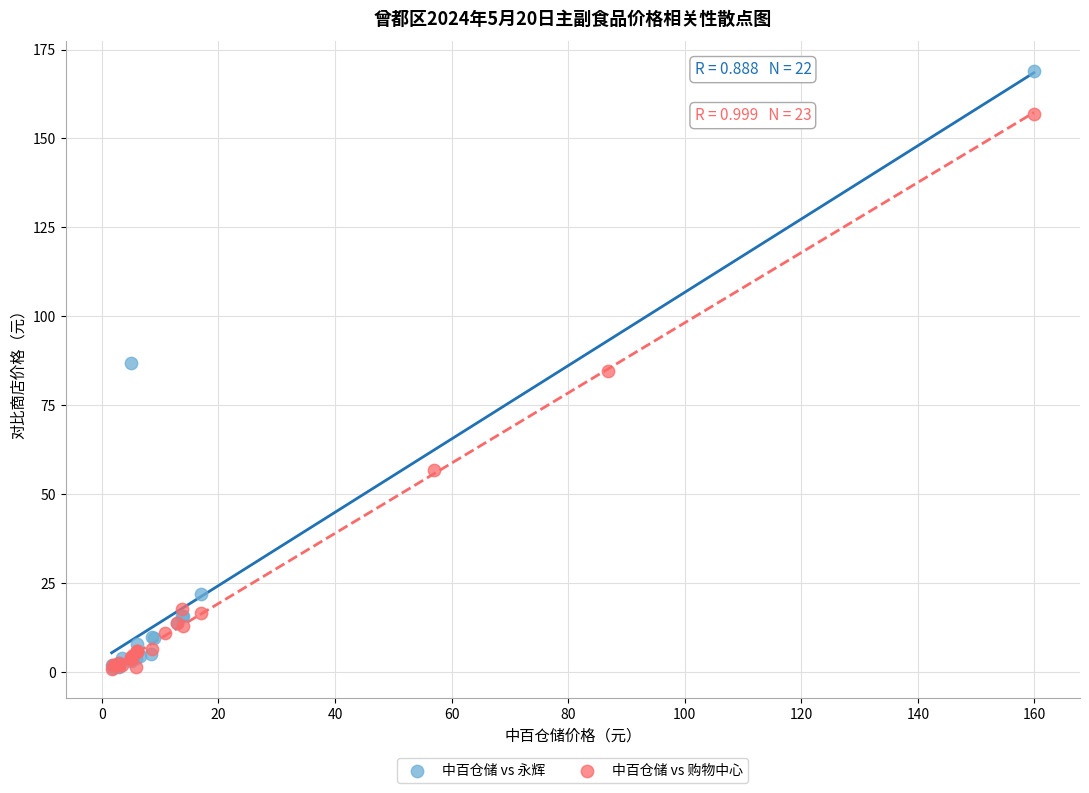

Which series has the largest Y range (max minus min)?

中百仓储 vs 永辉